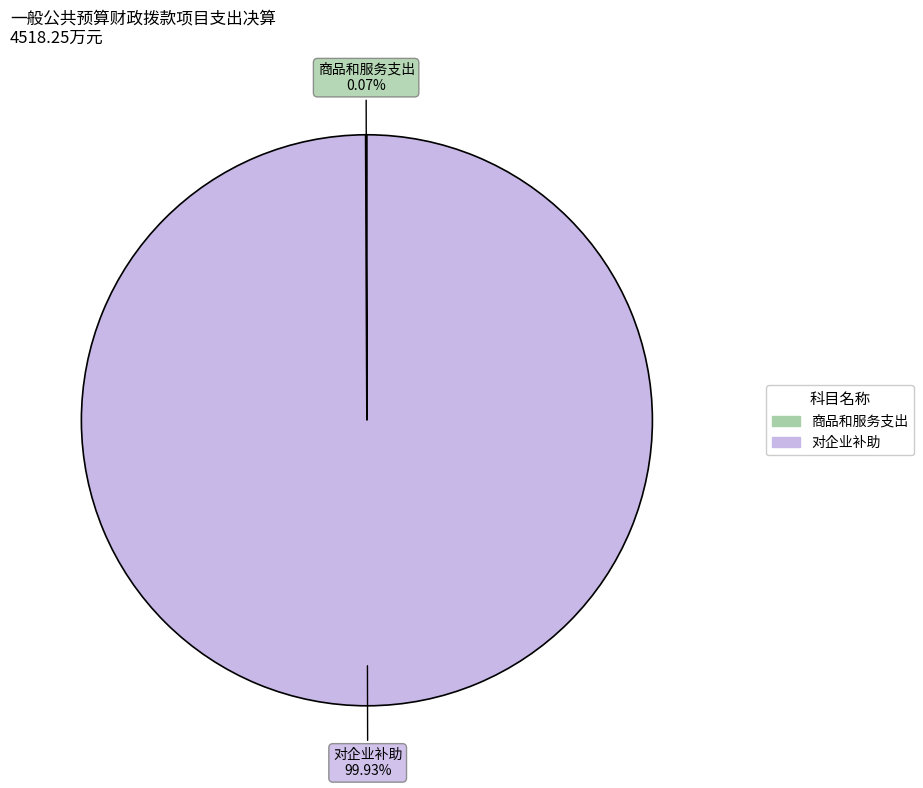

Is there any slice that represents more than half of the pie?

Yes